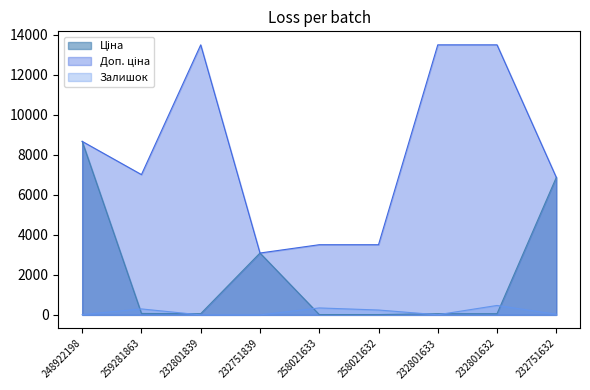

Which series has the largest total across all categories?

Доп. ціна